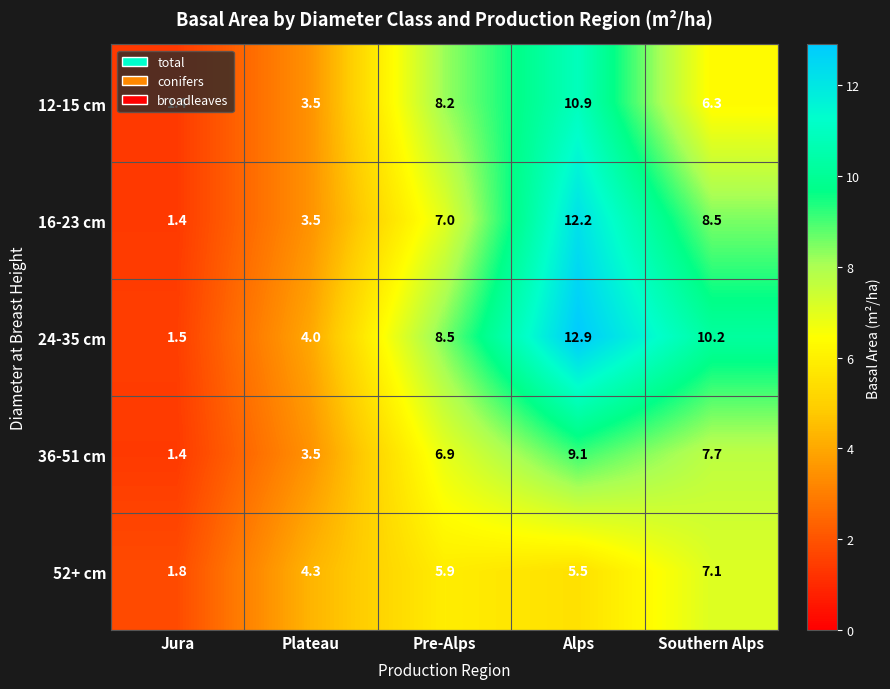

Between Jura and Southern Alps, which series saw the biggest shift?

24-35 cm